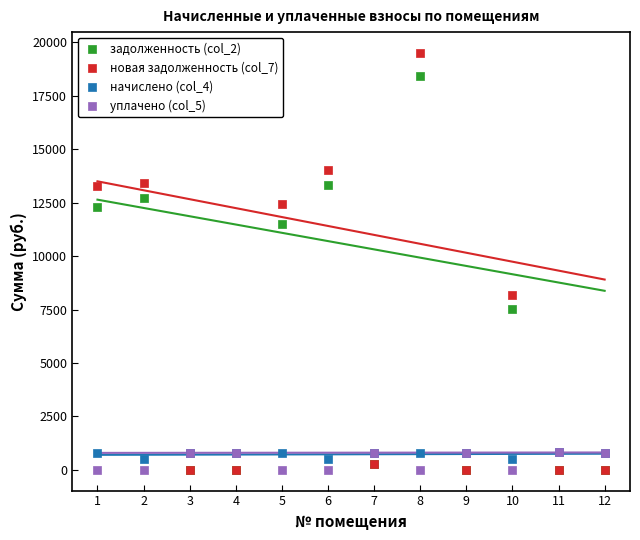

Which series reaches the maximum Y coordinate?

новая задолженность (col_7)